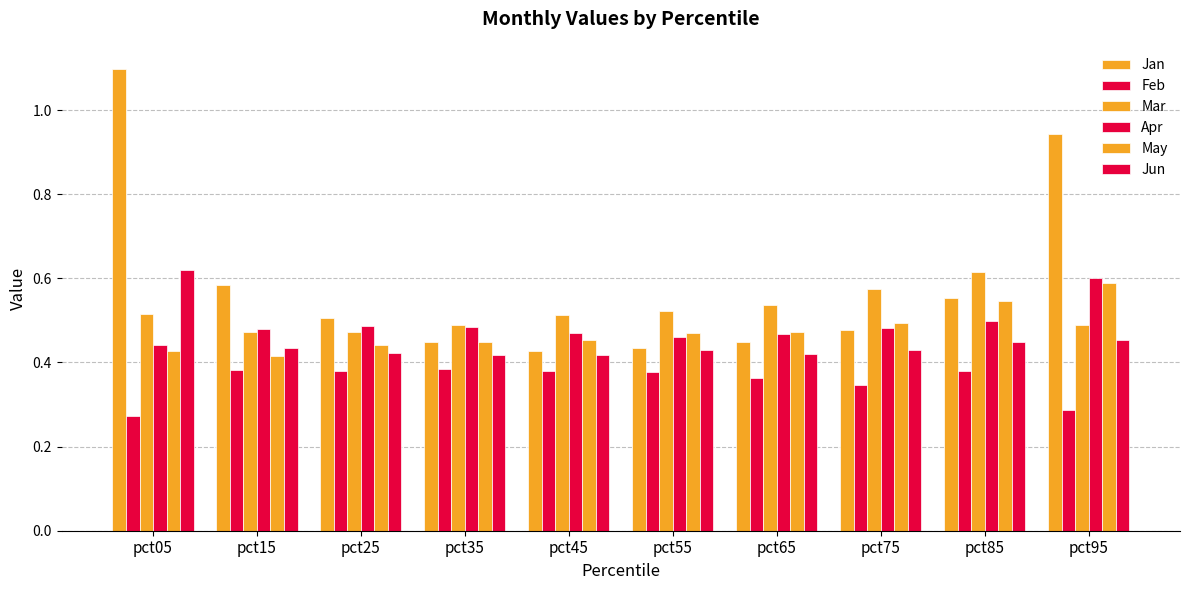

At pct25, list the series in order from smallest to largest.

Feb, Jun, May, Mar, Apr, Jan